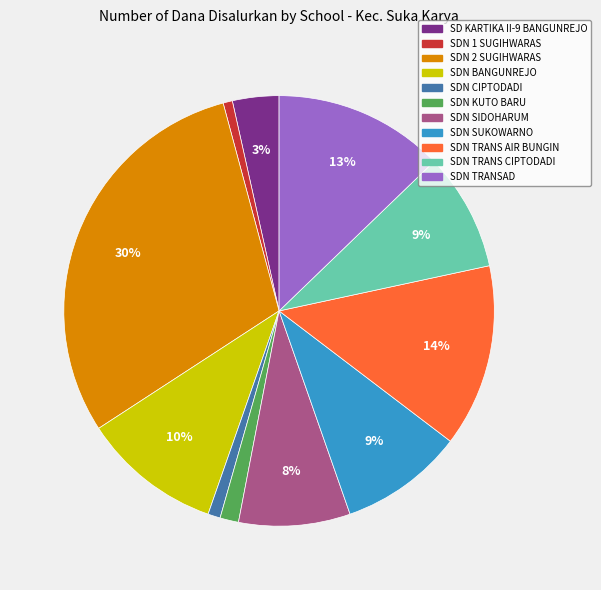

To the nearest percent, what portion does SDN TRANS CIPTODADI represent?

9%